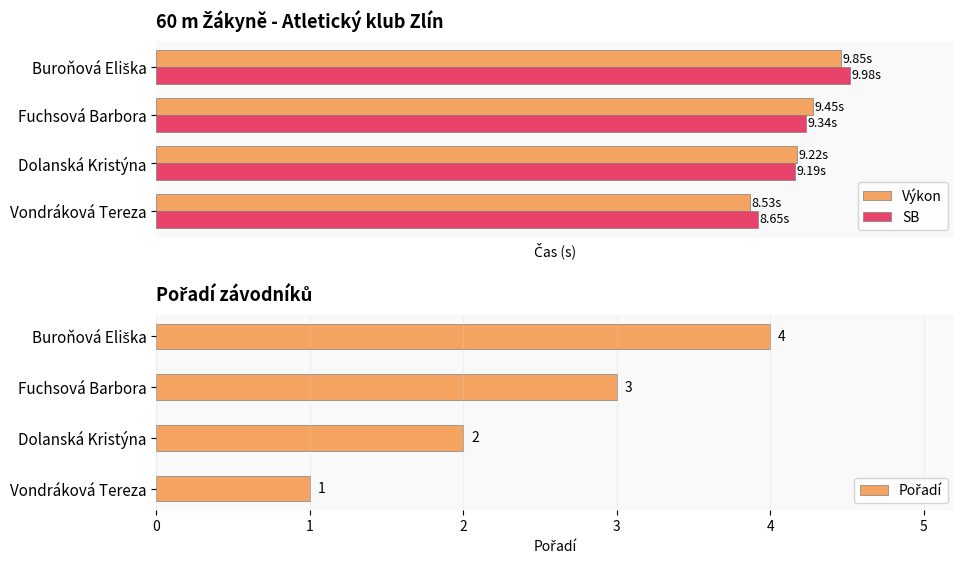

True or false: SB has a value of 9.2 at Dolanská Kristýna.

True